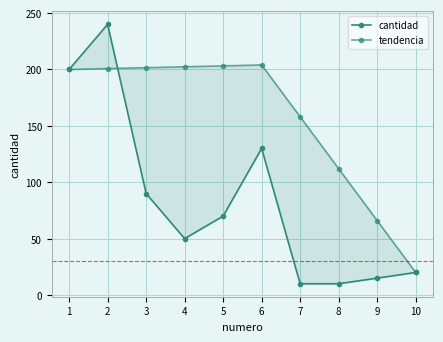

What are all the series names shown in the legend?

cantidad, tendencia